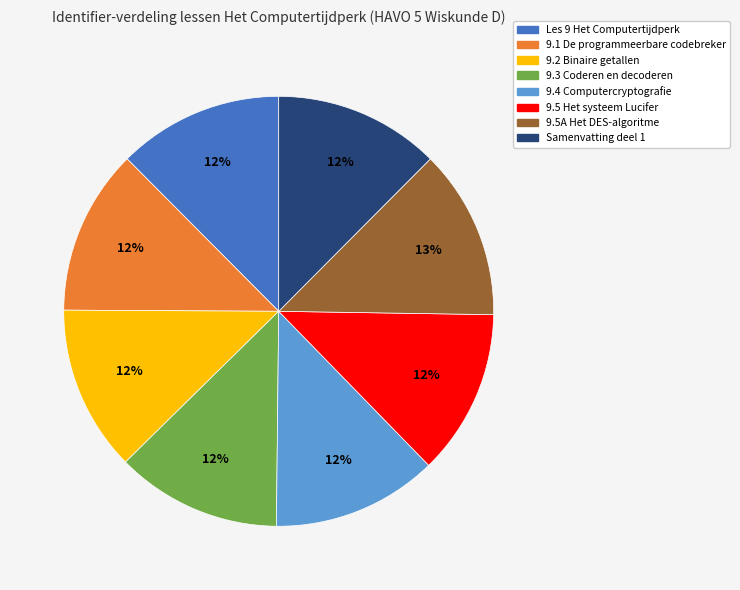

Is there any slice that represents more than half of the pie?

No